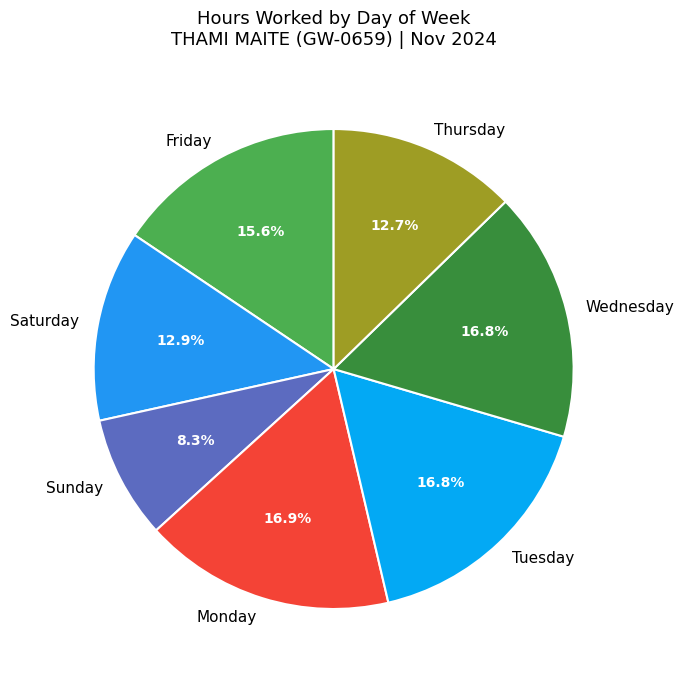

What is the ratio of the value at Sunday to the value at Thursday?

0.7